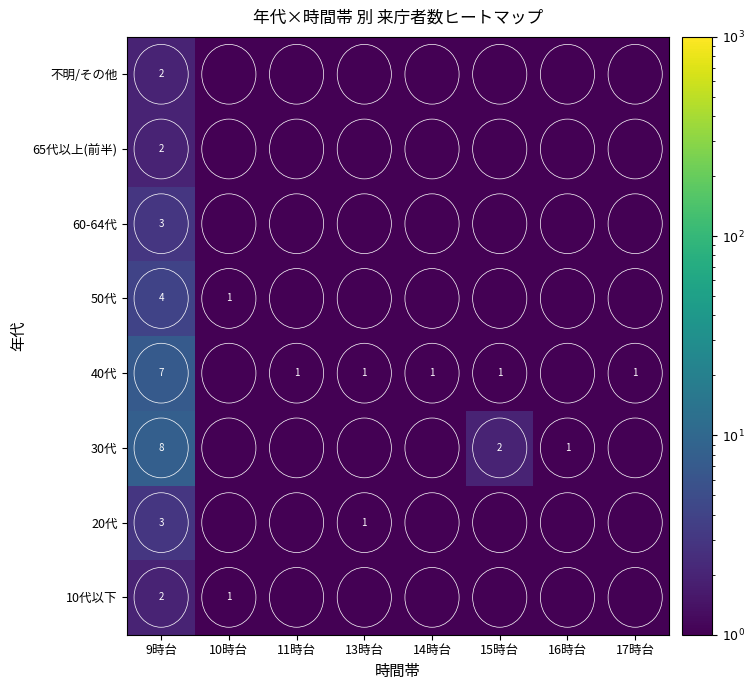

What is the sum of the 40代 values at 13時台 and 14時台?

2.0